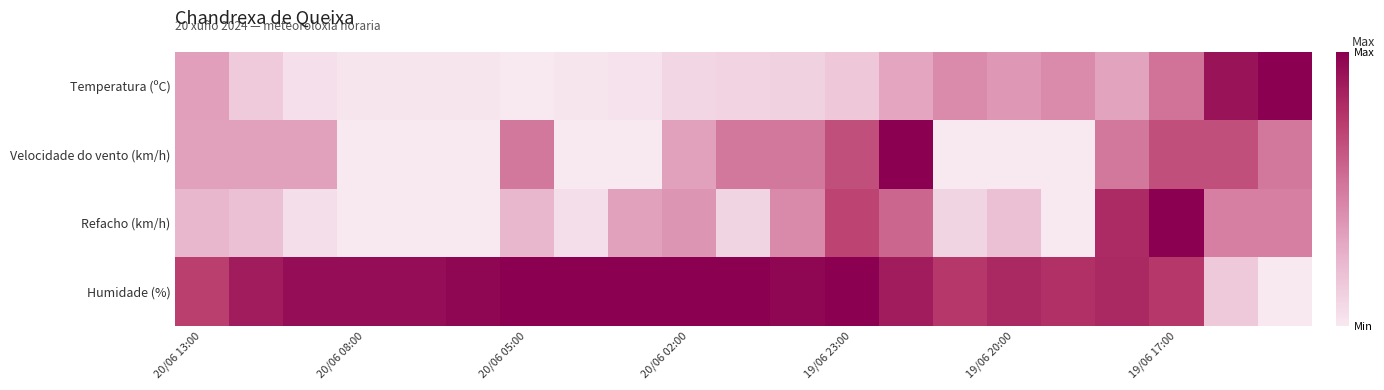

Reading left to right, extract all data points from this chart.

Temperatura (ºC): 0.3	0.1	0.0	0.0	0.0	0.0	0.0	0.0	0.0	0.1	0.1	0.1	0.2	0.3	0.4	0.4	0.4	0.3	0.5	0.9	1.0
Velocidade do vento (km/h): 0.3	0.3	0.3	0.0	0.0	0.0	0.5	0.0	0.0	0.3	0.5	0.5	0.7	1.0	0.0	0.0	0.0	0.5	0.7	0.7	0.5
Refacho (km/h): 0.2	0.2	0.0	0.0	0.0	0.0	0.2	0.0	0.3	0.4	0.1	0.4	0.7	0.6	0.1	0.2	0.0	0.8	1.0	0.5	0.5
Humidade (%): 0.7	0.9	0.9	0.9	0.9	1.0	1.0	1.0	1.0	1.0	1.0	1.0	1.0	0.9	0.8	0.8	0.8	0.8	0.8	0.2	0.0